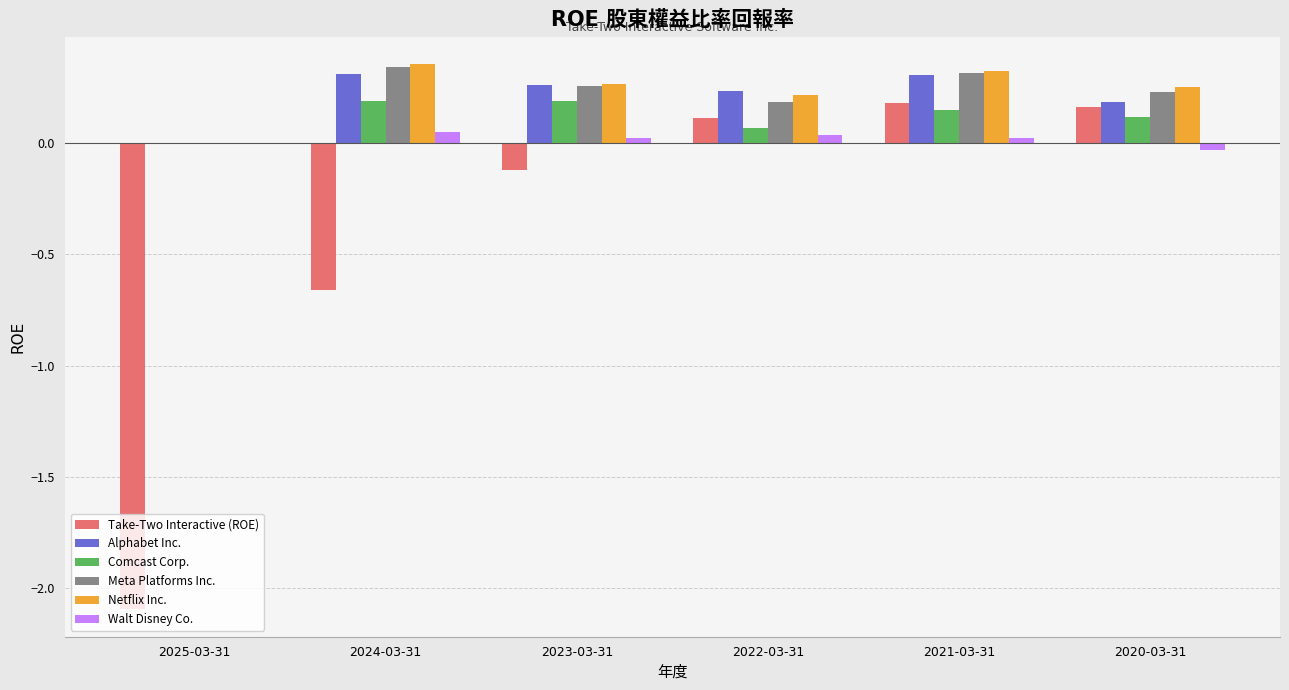

Between 2025-03-31 and 2023-03-31, which series saw the biggest shift?

Take-Two Interactive (ROE)